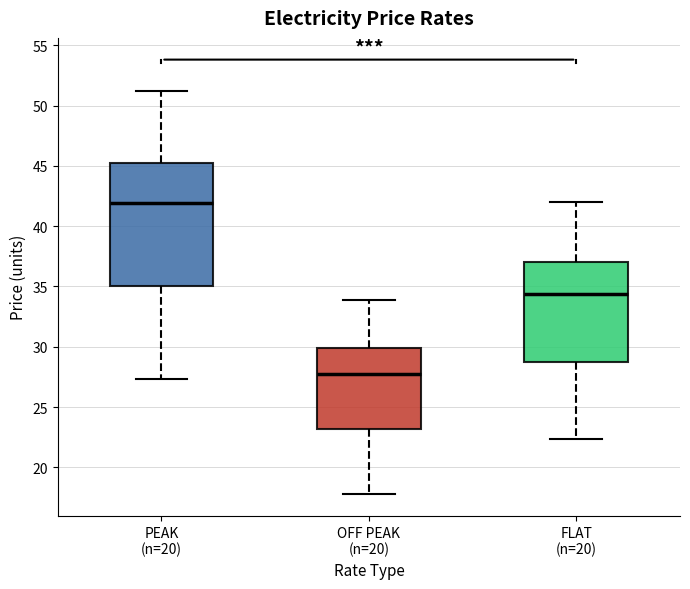

Where is the lower edge of the box for OFF PEAK (n=20) on the y-axis? The values are not printed on the chart, so give them approximately, as read against the axis.

23.0